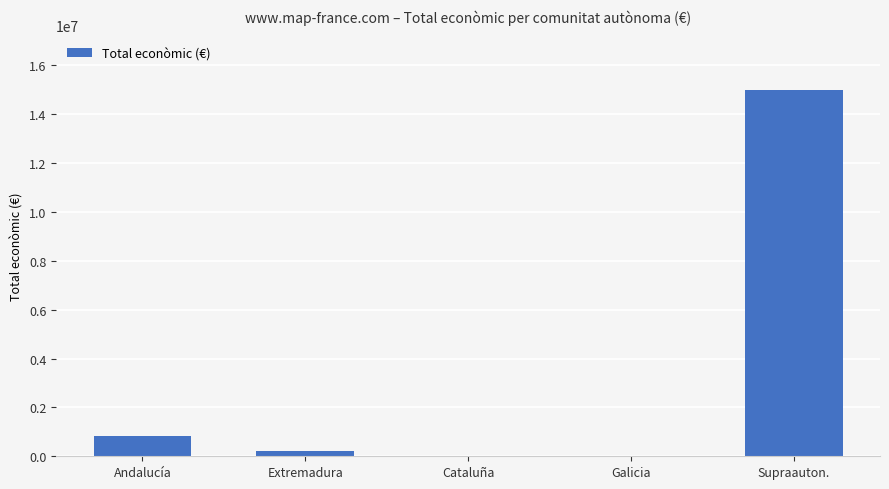

Count the number of data series in this chart.

1